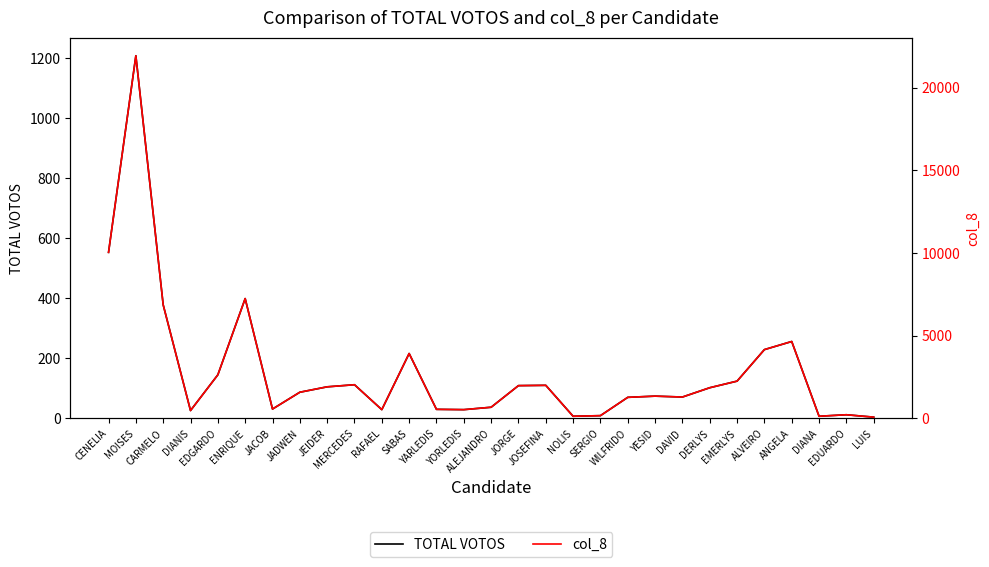

What are all the series names shown in the legend?

TOTAL VOTOS, col_8